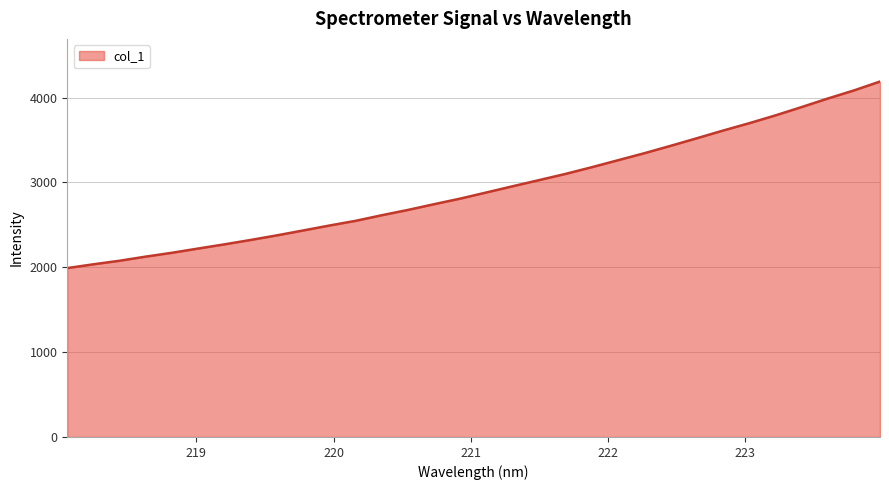

What is the minimum value shown in the chart?

1990.4